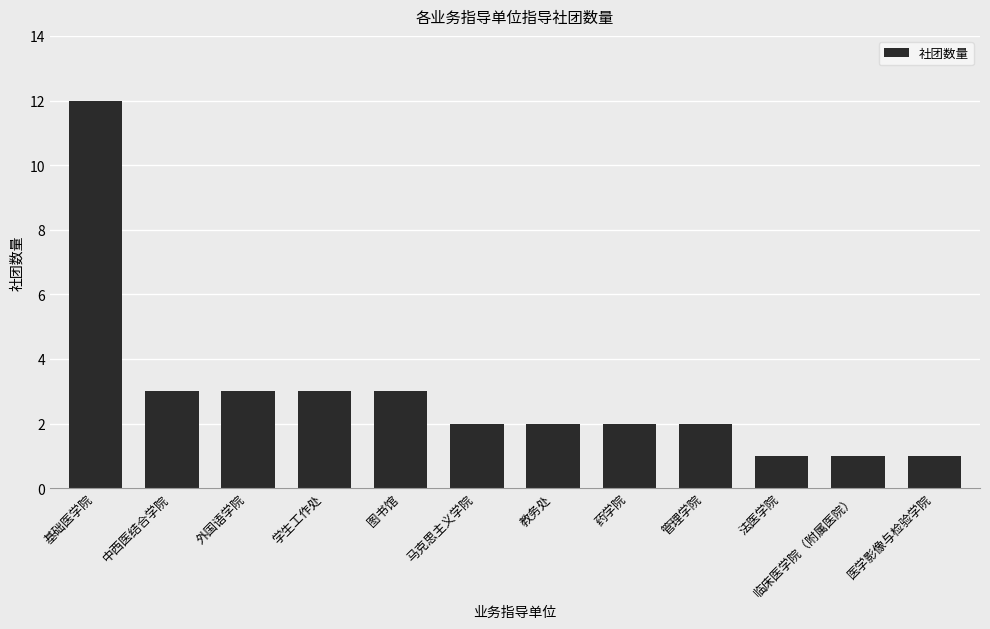

The value at 法医学院 is 0. True or false?

False